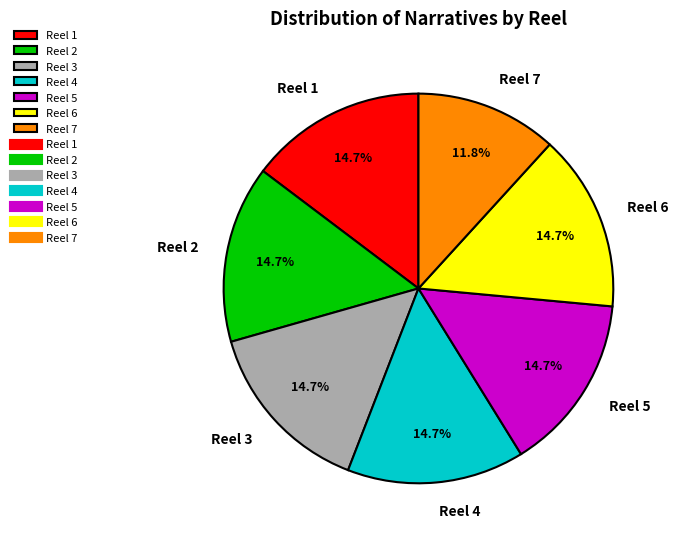

How much of the chart is everything except Reel 2?

85.3%